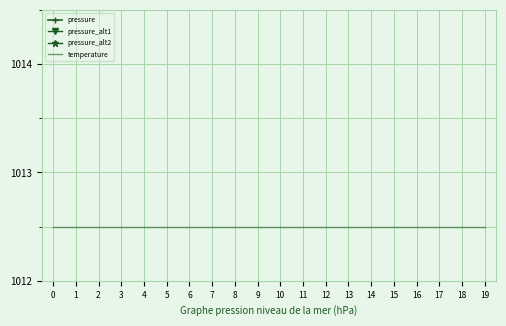

In pressure, how many points are higher than both neighbors (excluding endpoints)?

4